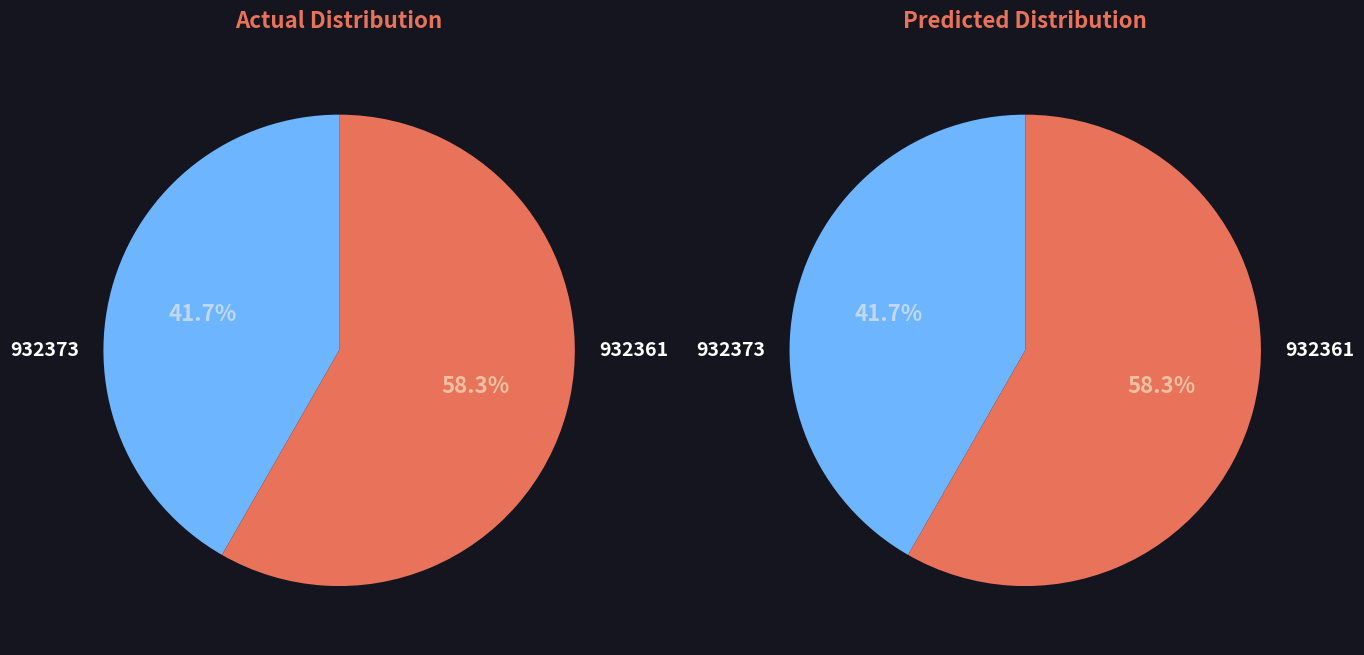

Is it true that 932373 is 42% of the pie?

True